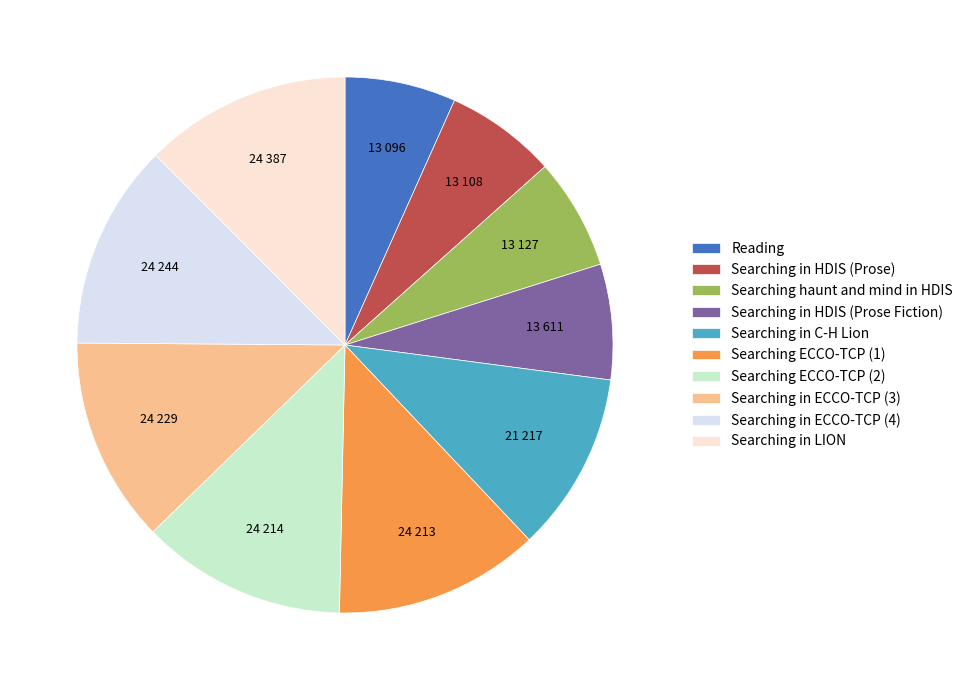

True or false: Searching in ECCO-TCP (3) accounts for 1% of the total.

False